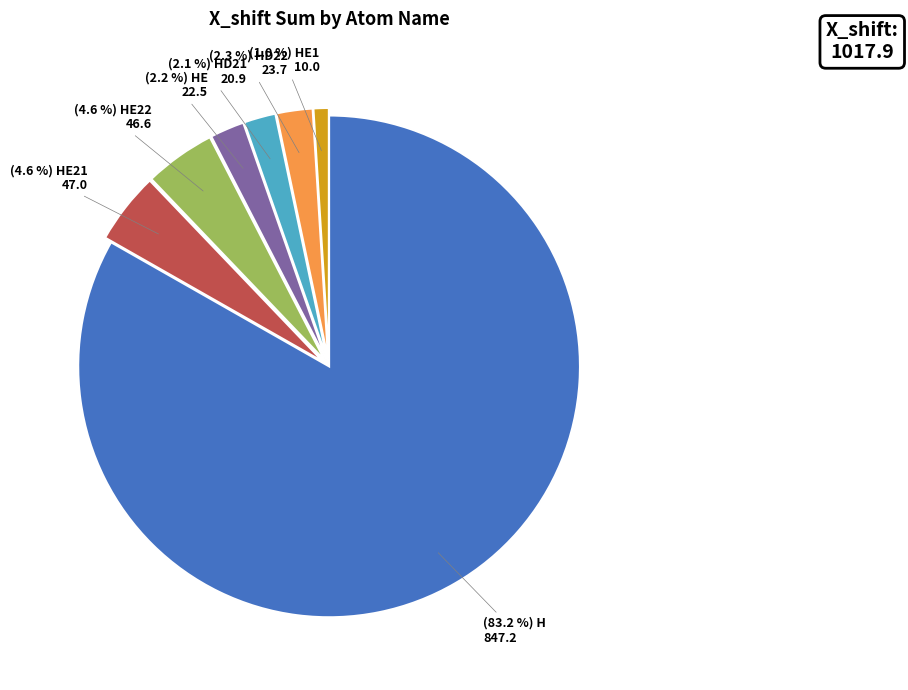

Is there a majority slice in this chart?

Yes